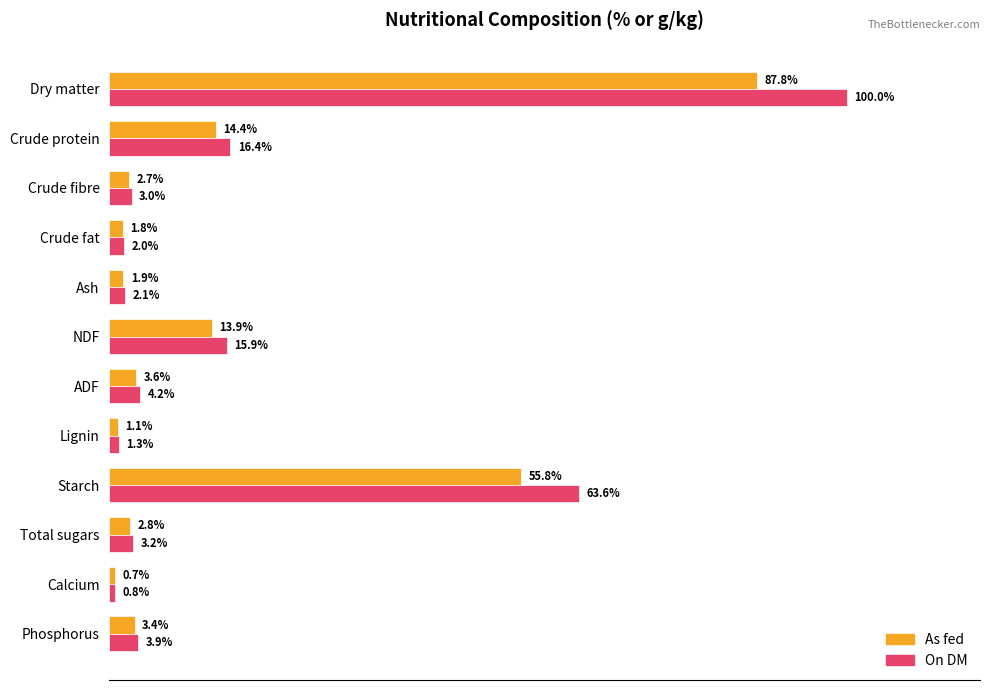

Where is As fed nearest to the value 44?

Starch